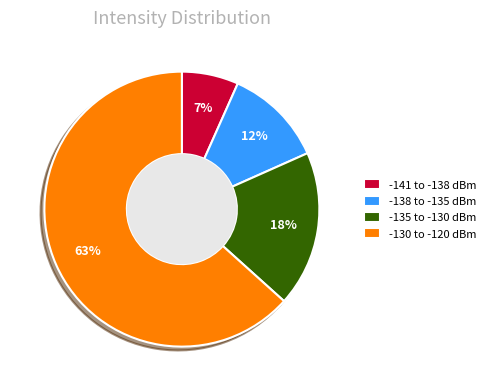

Is the sum of -138 to -135 dBm and -135 to -130 dBm greater than half?

No